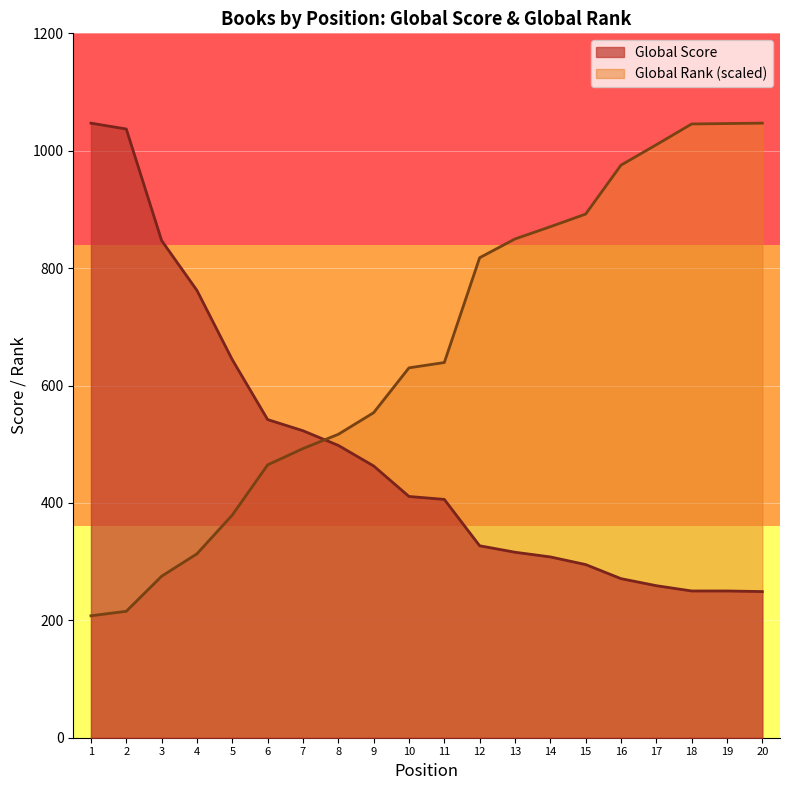

Reading right to left, list all the values displayed in this chart.

Global Score: 20=249.0	19=250.0	18=250.0	17=259.0	16=271.0	15=295.0	14=308.0	13=316.0	12=327.0	11=406.0	10=411.0	9=463.0	8=498.0	7=523.0	6=542.0	5=644.0	4=762.0	3=847.0	2=1037.0	1=1047.0
Global Rank (normalized): 20=1047.0	19=1046.3	18=1045.6	17=1010.2	16=975.4	15=892.1	14=870.5	13=849.7	12=817.7	11=639.2	10=630.1	9=553.7	8=516.9	7=492.6	6=464.8	5=379.3	4=313.3	3=275.1	2=215.4	1=207.7